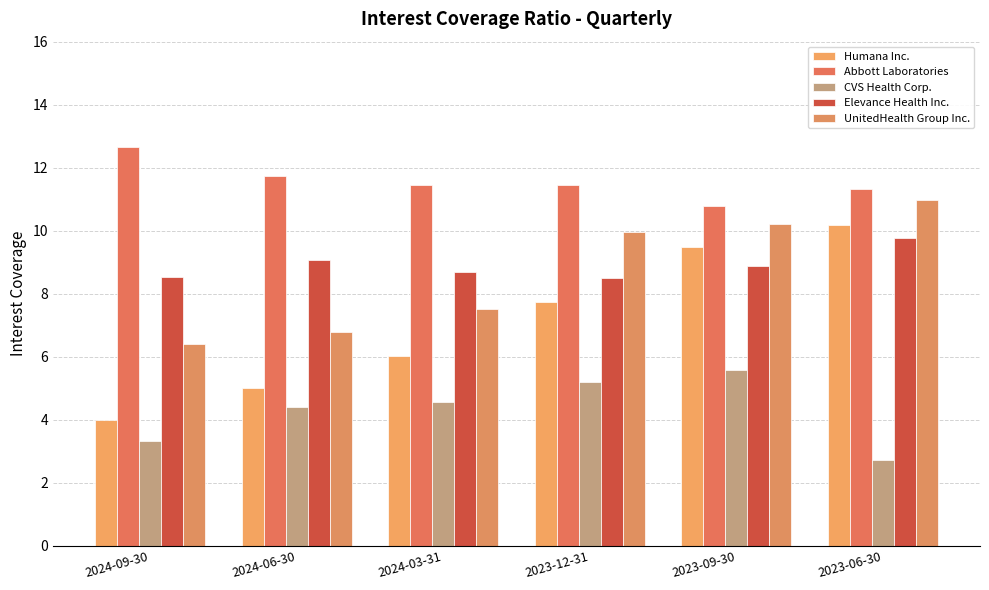

Reading left to right, extract all data points from this chart.

Humana Inc.: 4.0	5.0	6.0	7.7	9.5	10.2
Abbott Laboratories: 12.7	11.7	11.5	11.5	10.8	11.3
CVS Health Corp.: 3.3	4.4	4.5	5.2	5.6	2.7
Elevance Health Inc.: 8.5	9.1	8.7	8.5	8.9	9.8
UnitedHealth Group Inc.: 6.4	6.8	7.5	10.0	10.2	11.0